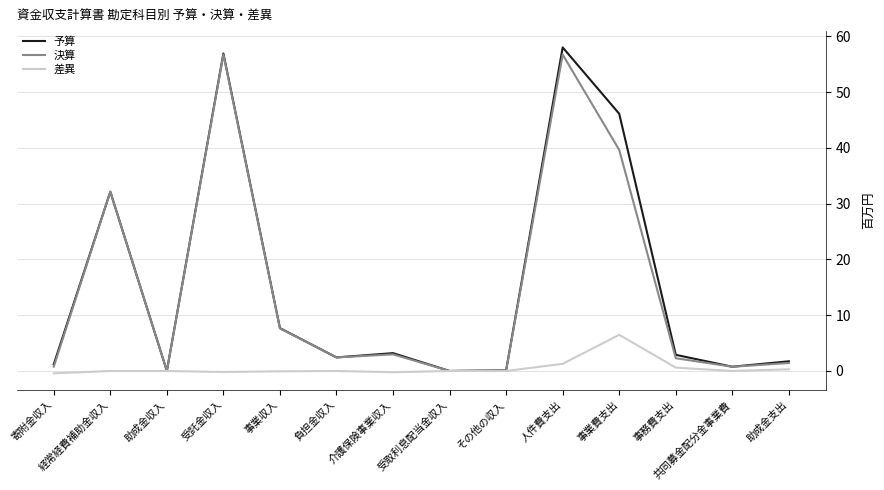

Where is 予算 nearest to the value 29?

経常経費補助金収入